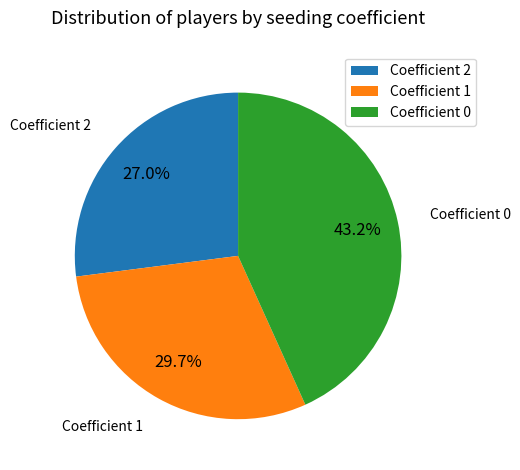

How many slices are in this pie chart?

3